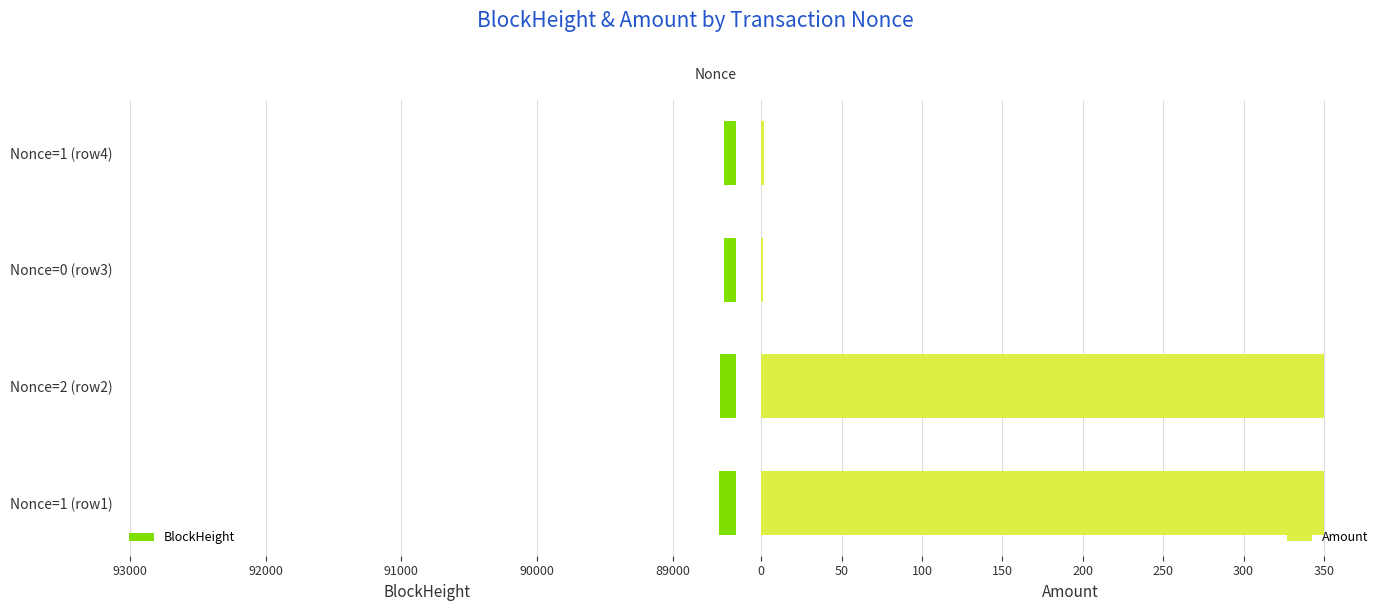

Rank the series by their maximum value, from lowest to highest.

Amount, BlockHeight